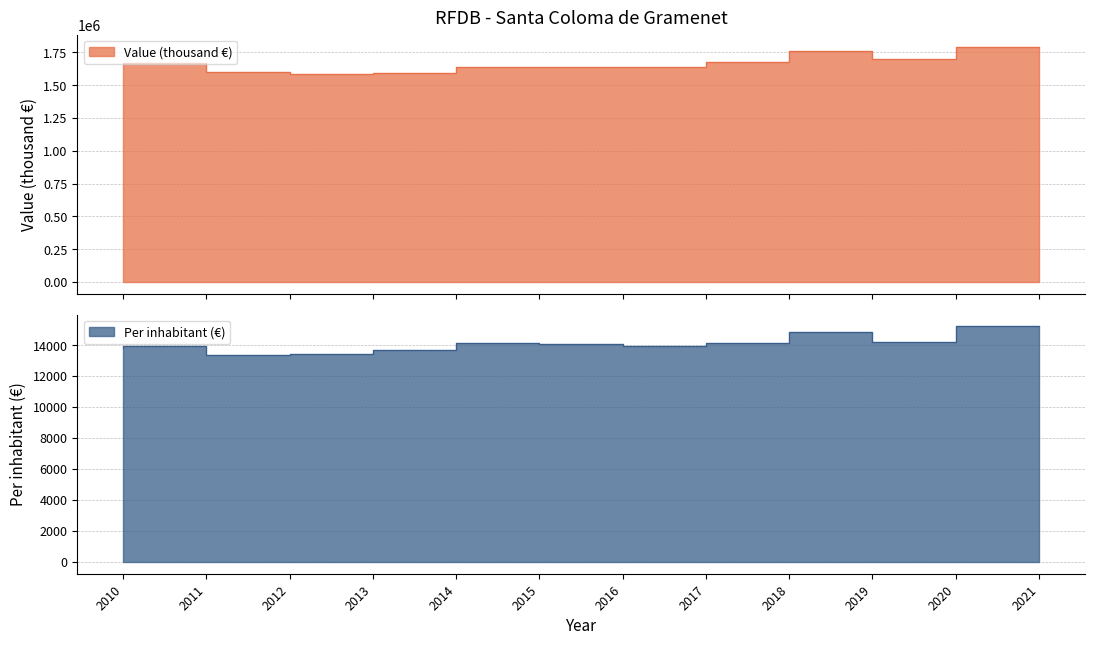

What is the value of the Per inhabitant (€) point at the 6th from the left?

14149